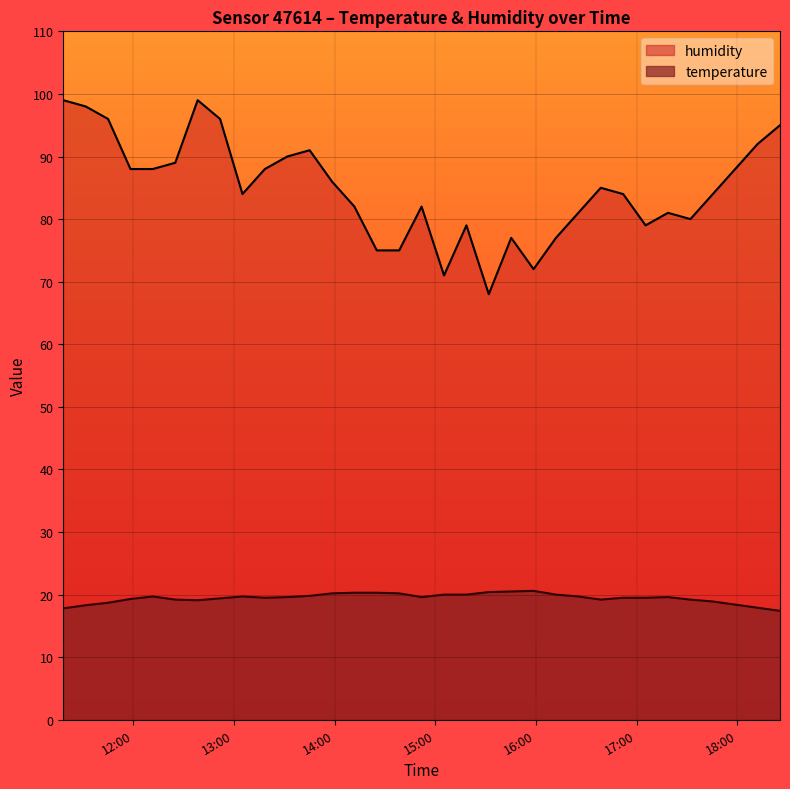

How many lines are shown in the chart?

2